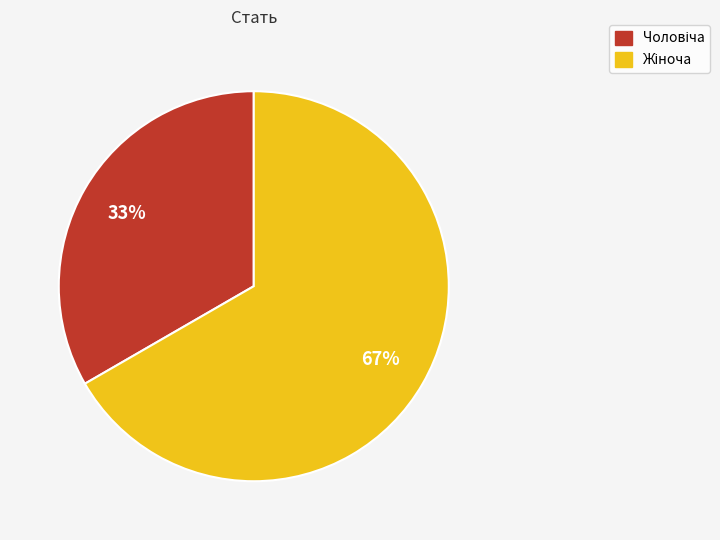

To the nearest percent, what is the average slice percentage?

50%